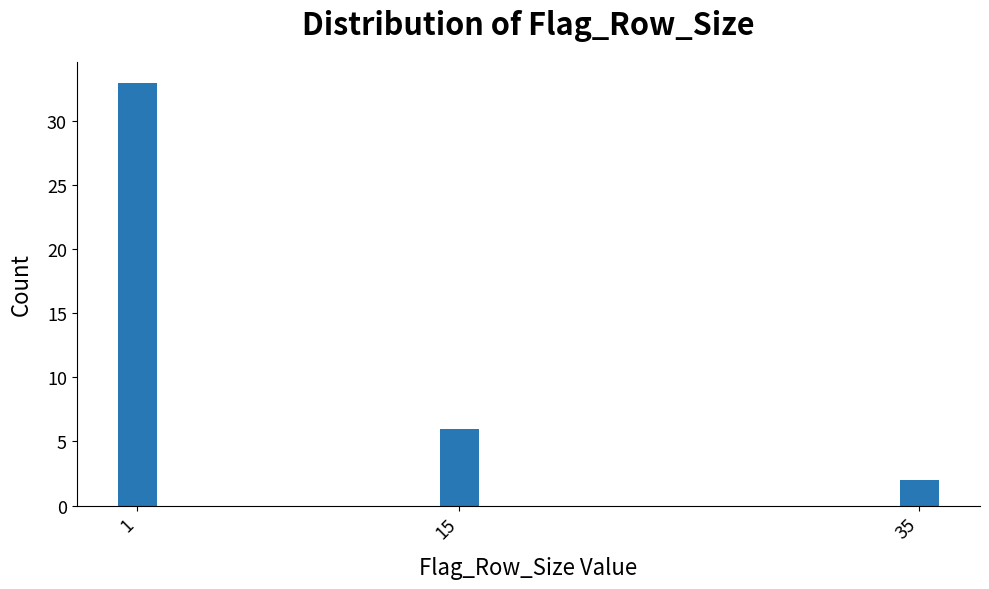

Reading right to left, what are all the values shown in this chart?

2	6	33